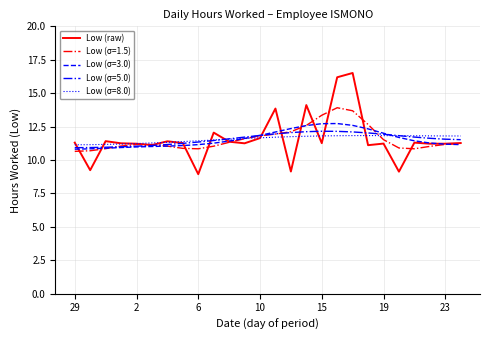

What is the minimum value shown in the chart?

8.9